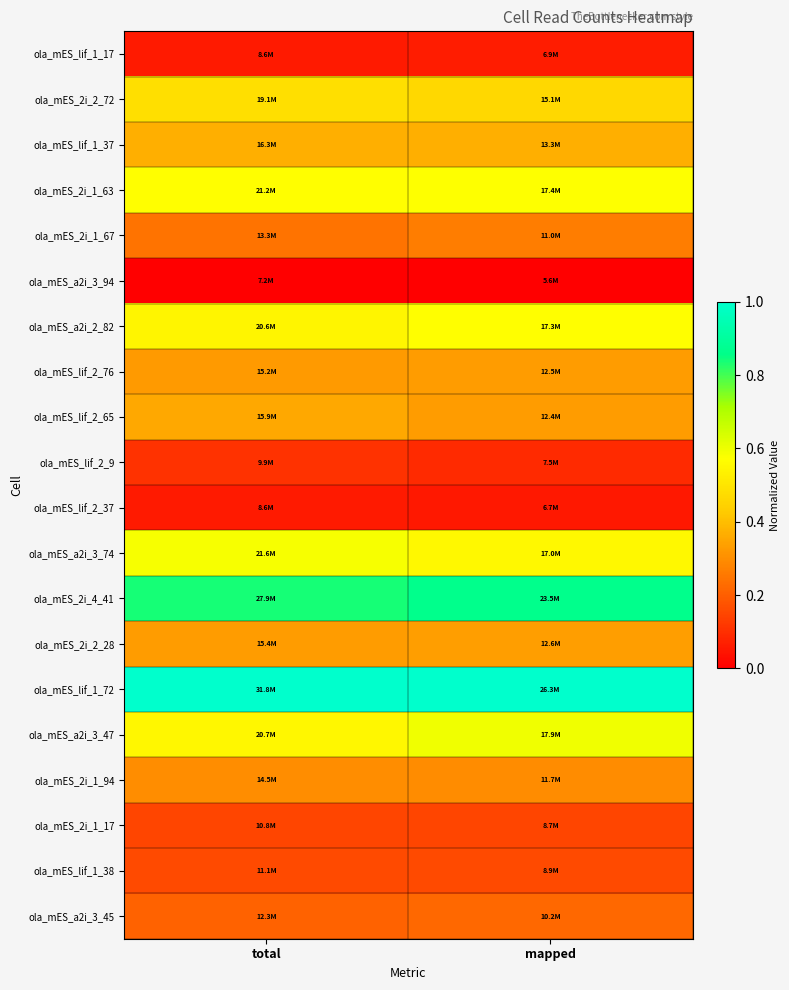

Reading left to right, transcribe all the data shown in this chart.

ola_mES_lif_1_17: total=0.1	mapped=0.1
ola_mES_2i_2_72: total=0.5	mapped=0.5
ola_mES_lif_1_37: total=0.4	mapped=0.4
ola_mES_2i_1_63: total=0.6	mapped=0.6
ola_mES_2i_1_67: total=0.2	mapped=0.3
ola_mES_a2i_3_94: total=0.0	mapped=0.0
ola_mES_a2i_2_82: total=0.5	mapped=0.6
ola_mES_lif_2_76: total=0.3	mapped=0.3
ola_mES_lif_2_65: total=0.4	mapped=0.3
ola_mES_lif_2_9: total=0.1	mapped=0.1
ola_mES_lif_2_37: total=0.1	mapped=0.1
ola_mES_a2i_3_74: total=0.6	mapped=0.6
ola_mES_2i_4_41: total=0.8	mapped=0.9
ola_mES_2i_2_28: total=0.3	mapped=0.3
ola_mES_lif_1_72: total=1.0	mapped=1.0
ola_mES_a2i_3_47: total=0.5	mapped=0.6
ola_mES_2i_1_94: total=0.3	mapped=0.3
ola_mES_2i_1_17: total=0.1	mapped=0.1
ola_mES_lif_1_38: total=0.2	mapped=0.2
ola_mES_a2i_3_45: total=0.2	mapped=0.2